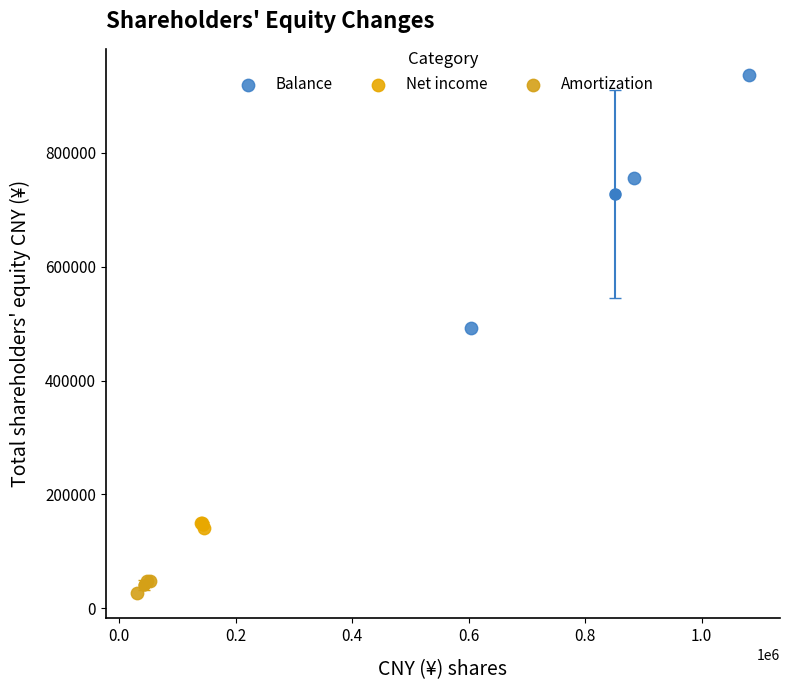

Which series contains the lowest Y value?

Amortization